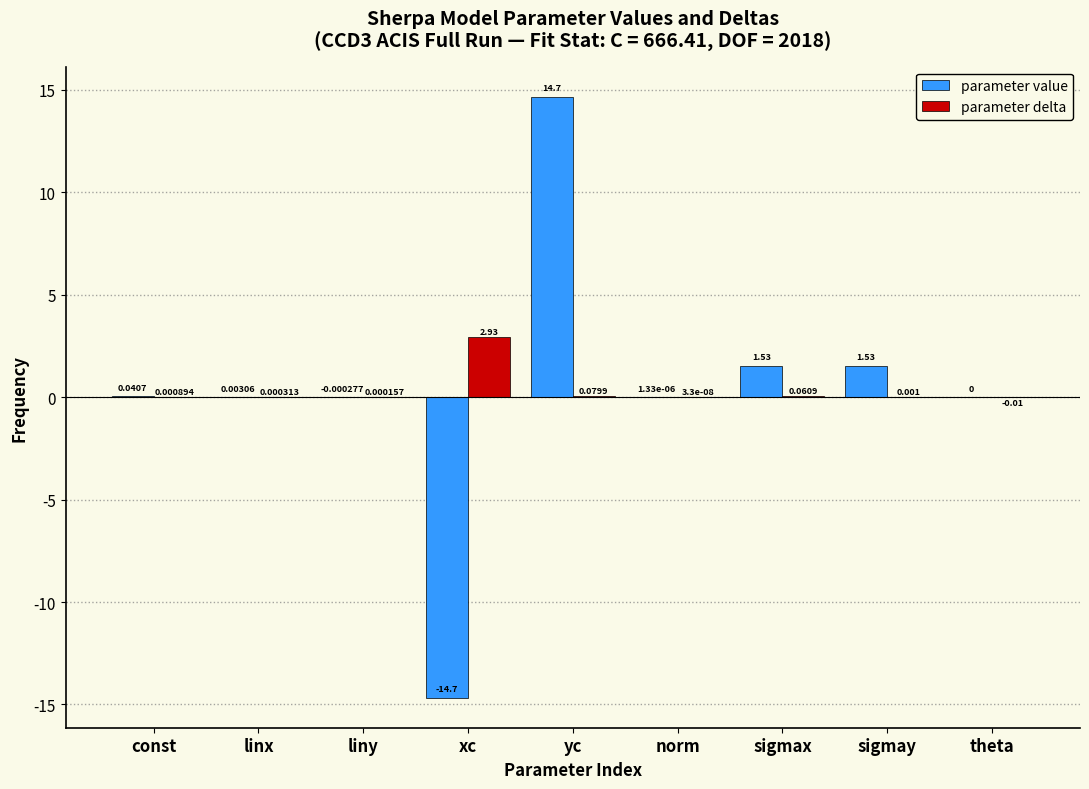

Which series changed the most between linx and norm?

parameter value